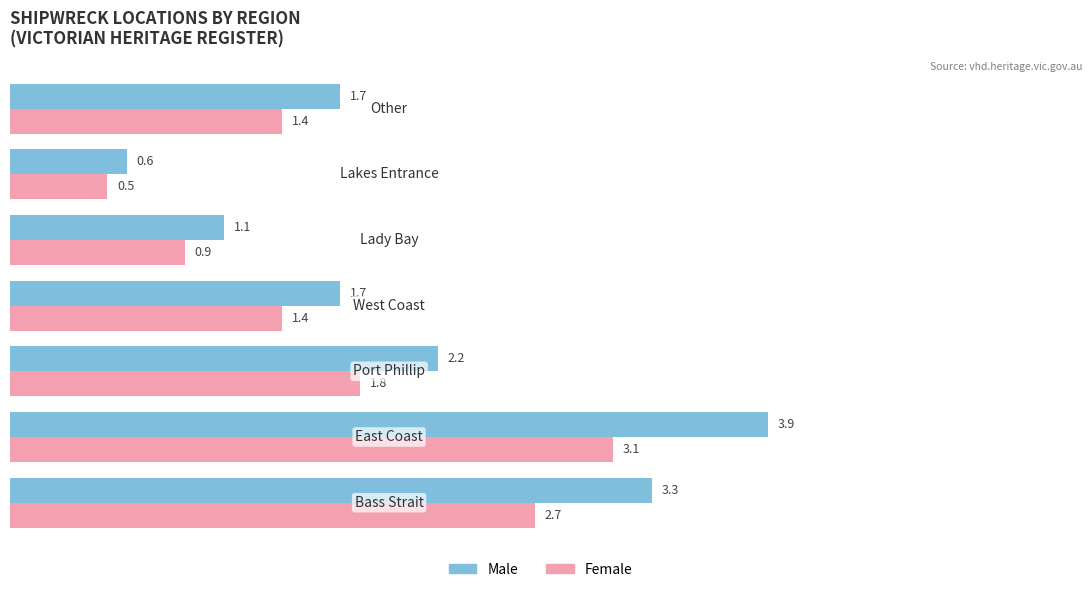

At how many categories does at least one series exceed 2?

3